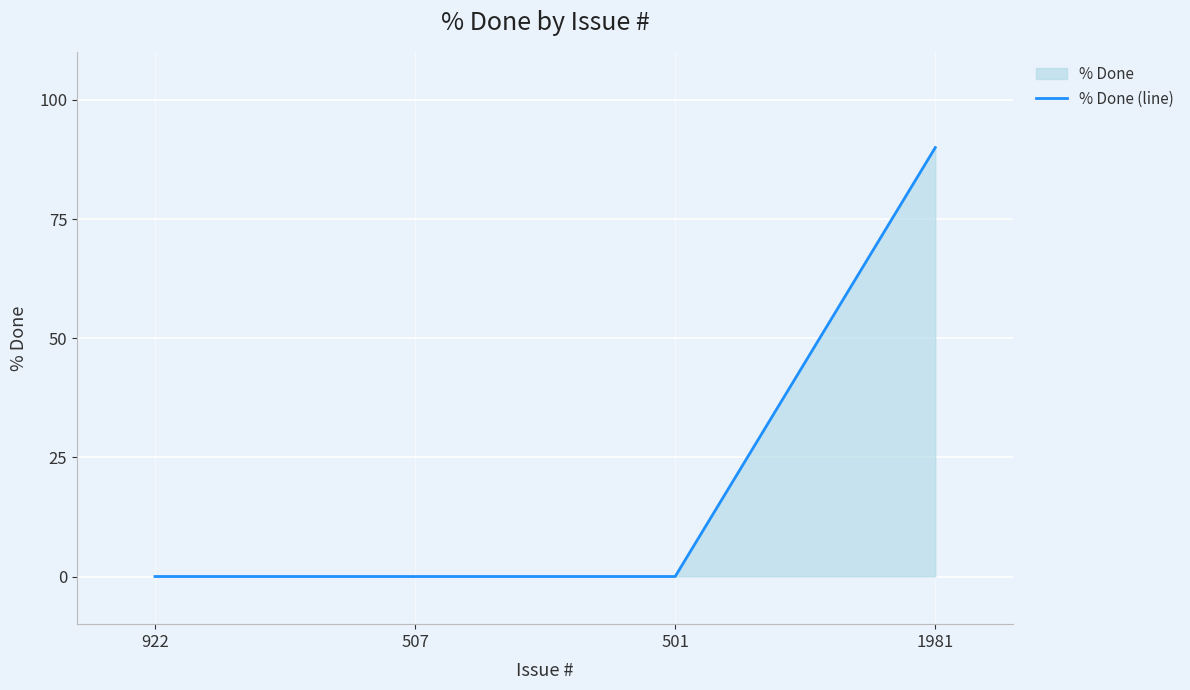

At which category does the chart reach its peak across all series?

1981